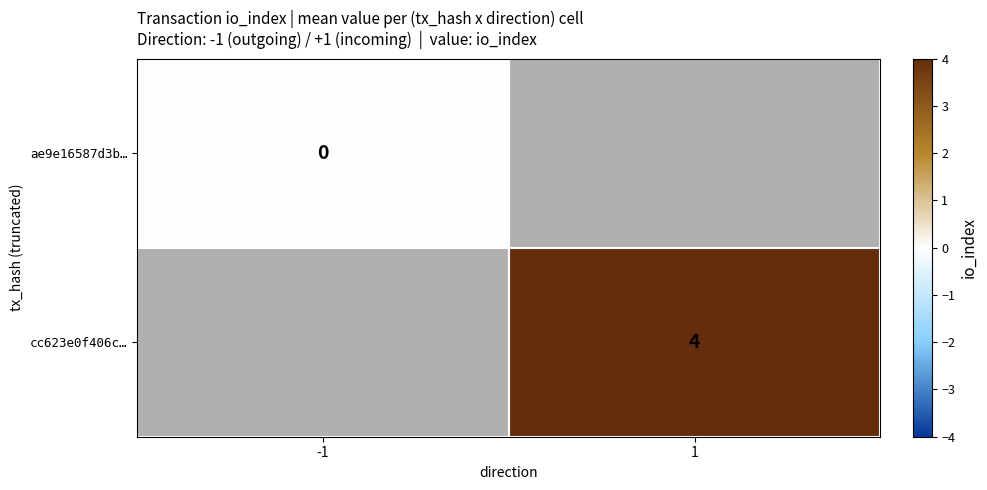

Which label corresponds to the largest value in the chart?

1